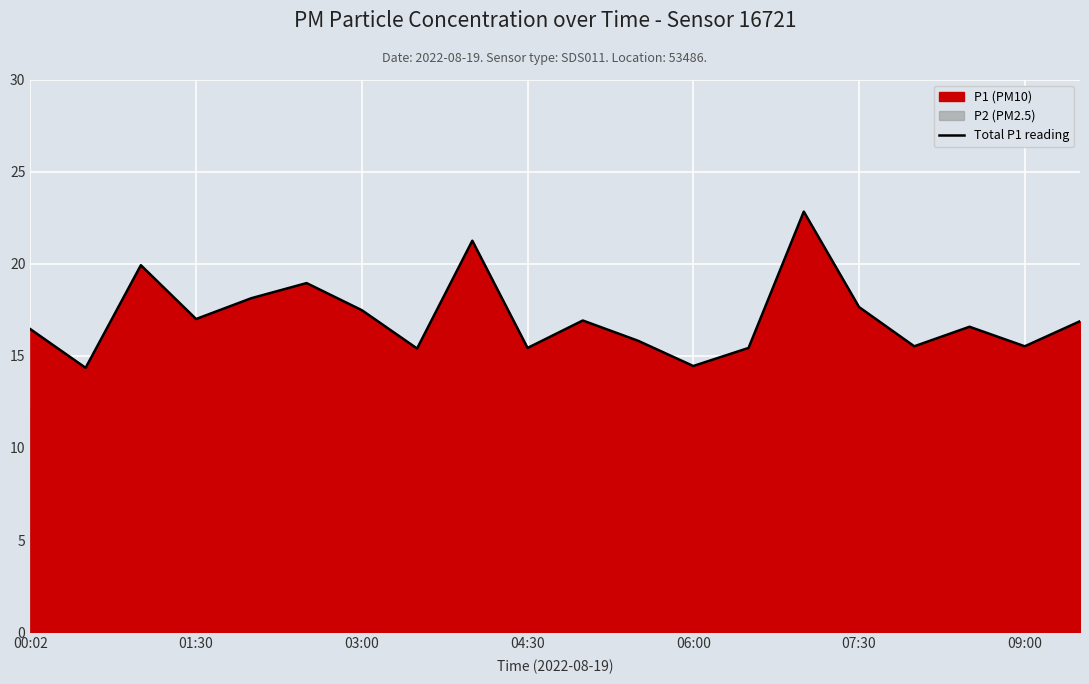

What is the smallest value displayed?

14.3